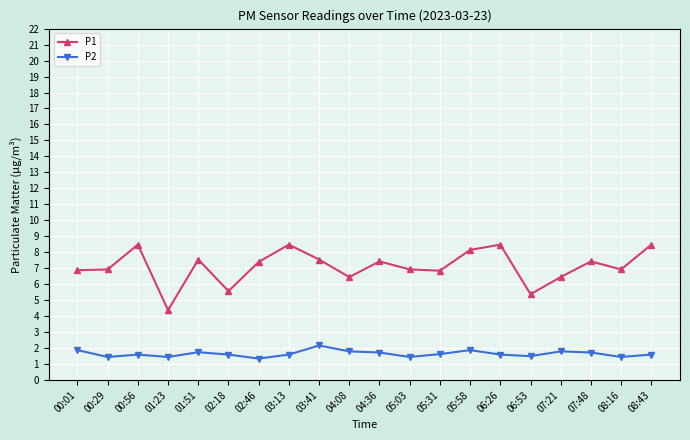

What is the difference between the highest and lowest values at 03:41?

5.4